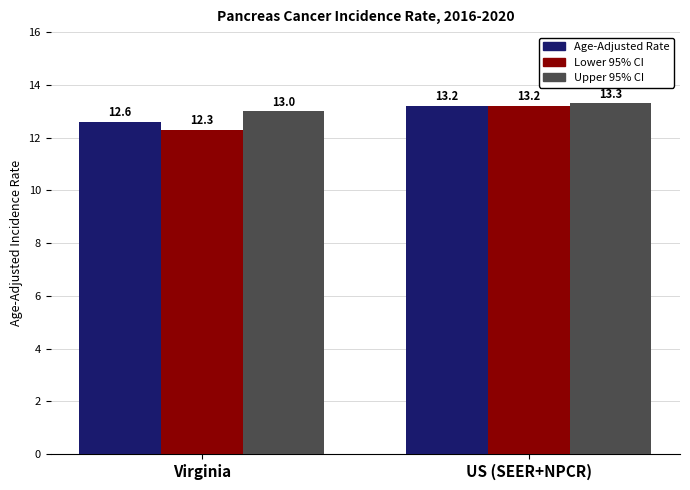

How many values in the Age-Adjusted Rate series exceed 13?

1